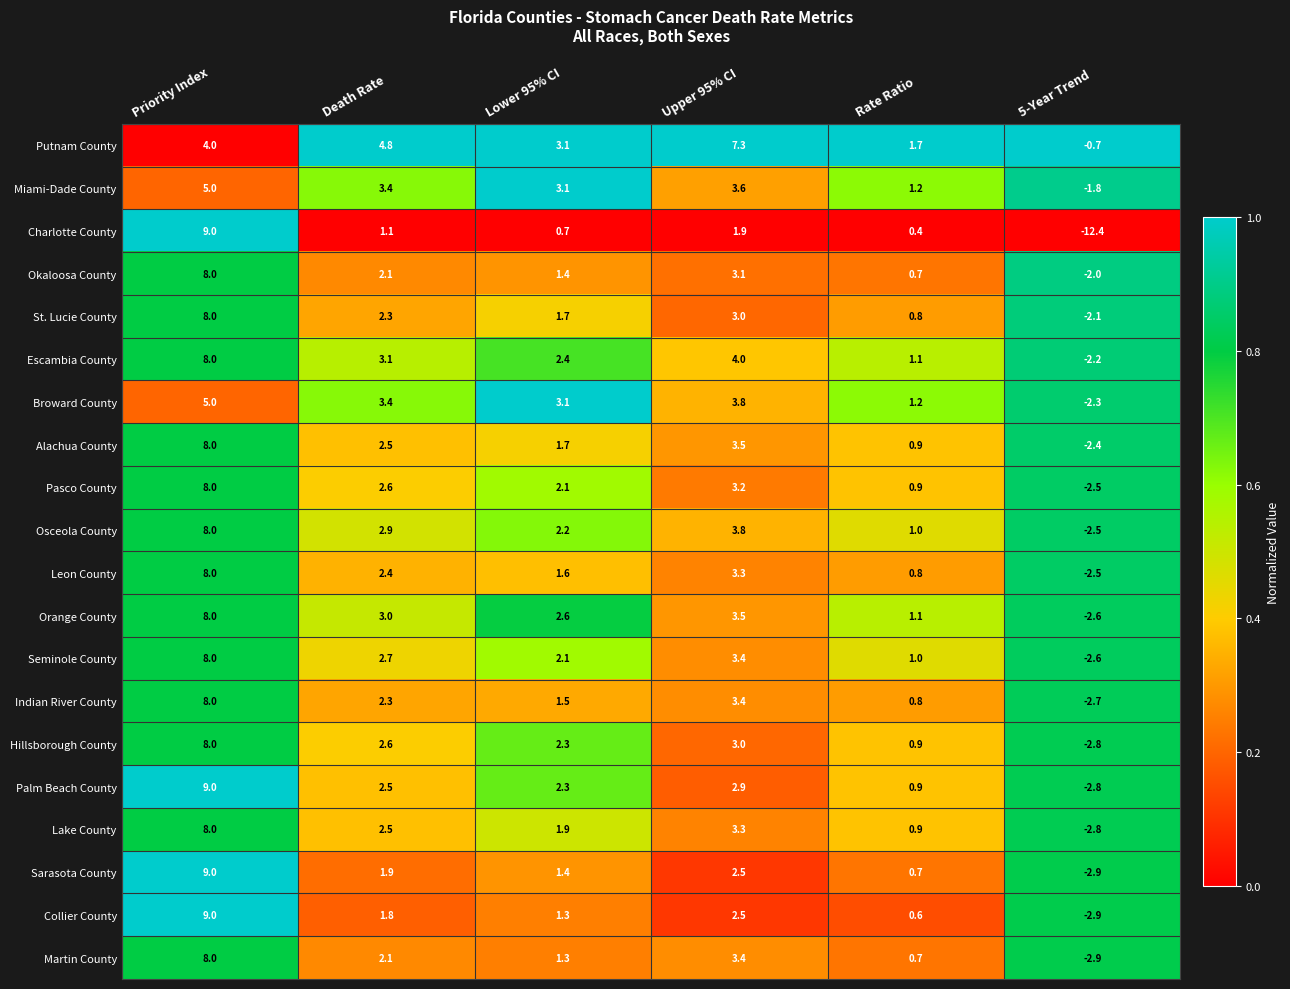

Which series changed the most between Death Rate and Upper 95% CI?

Putnam County